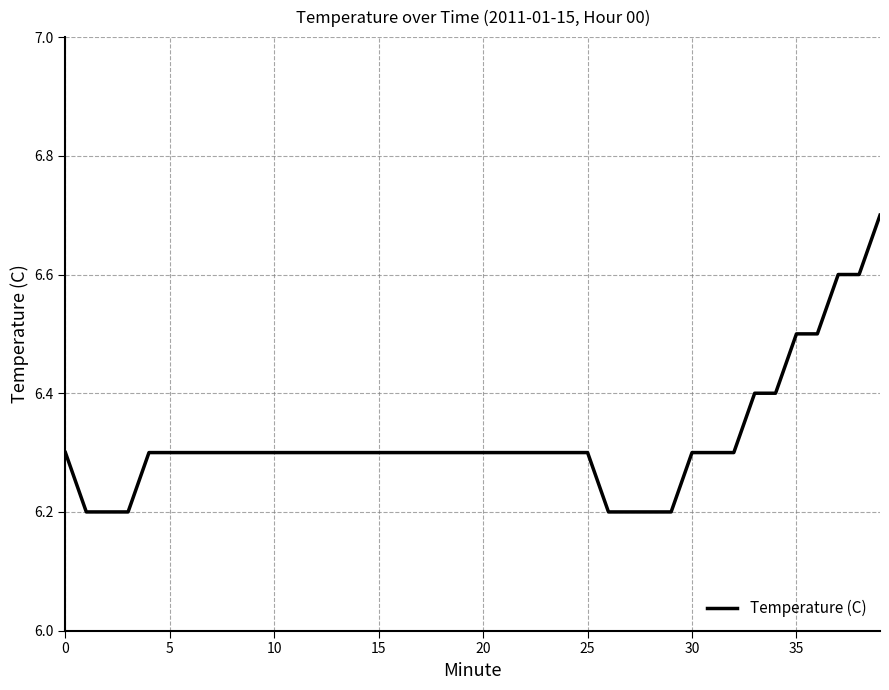

What is the difference between the maximum and minimum values?

0.5